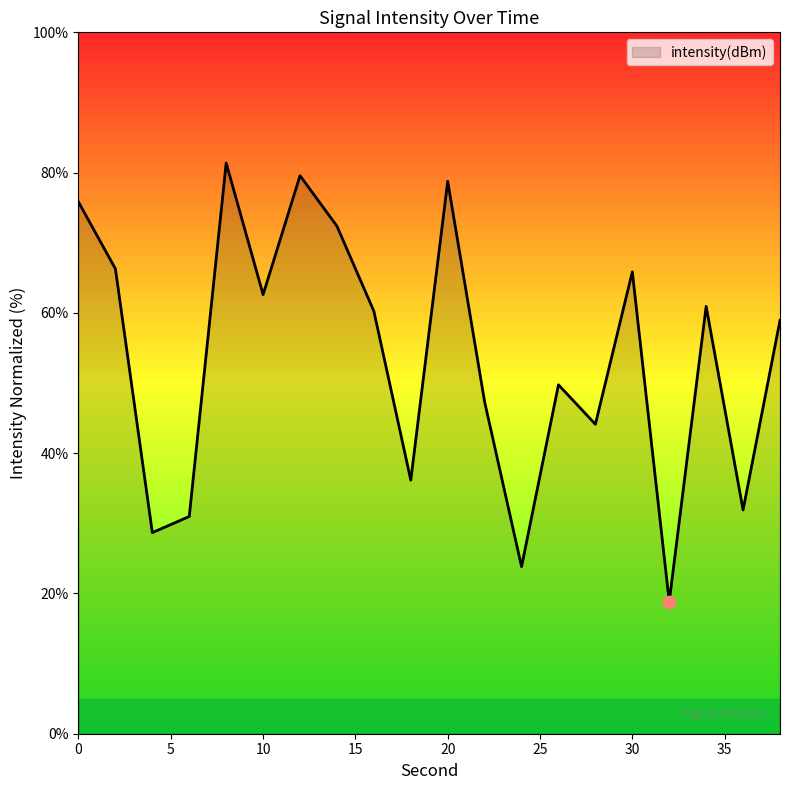

What is the difference between the maximum and minimum values?

62.6